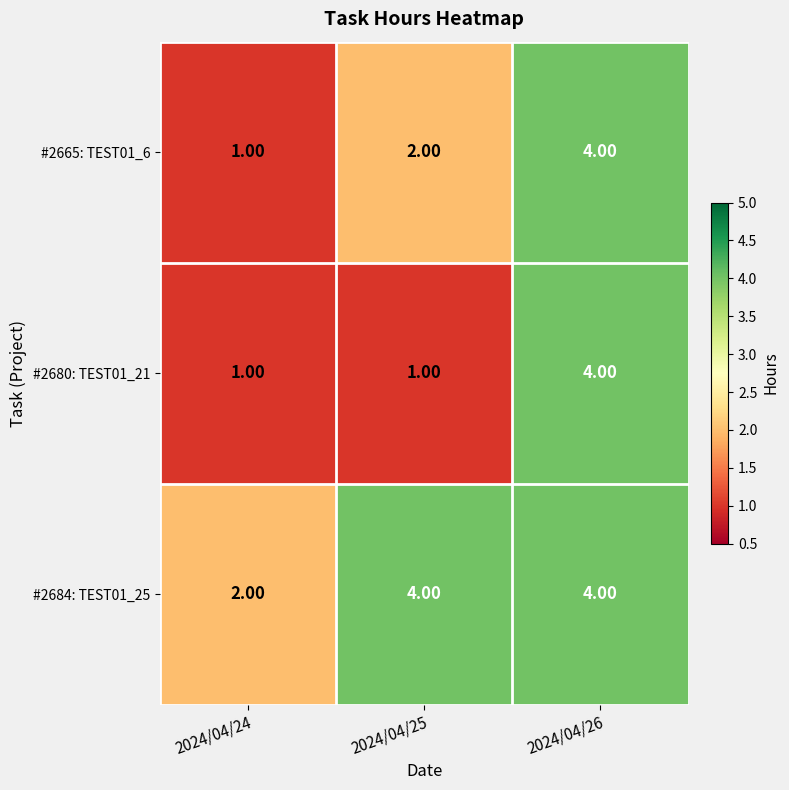

At which category is the sum across all series the highest?

2024/04/26